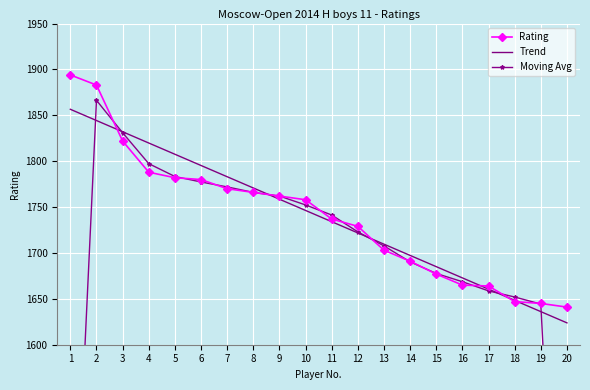

Where does the data first go above 1758?

1